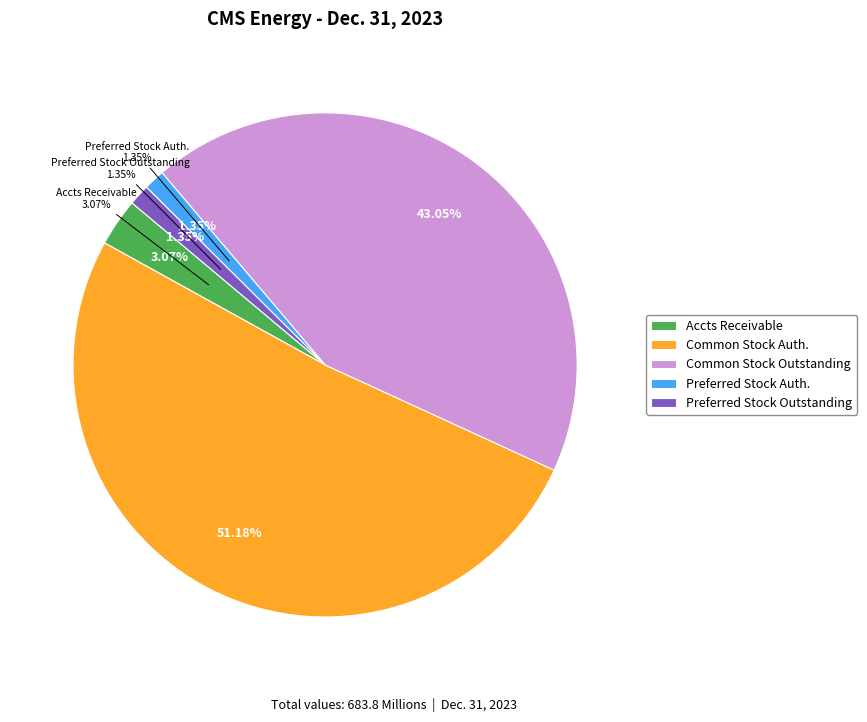

Is there any slice that represents more than half of the pie?

Yes